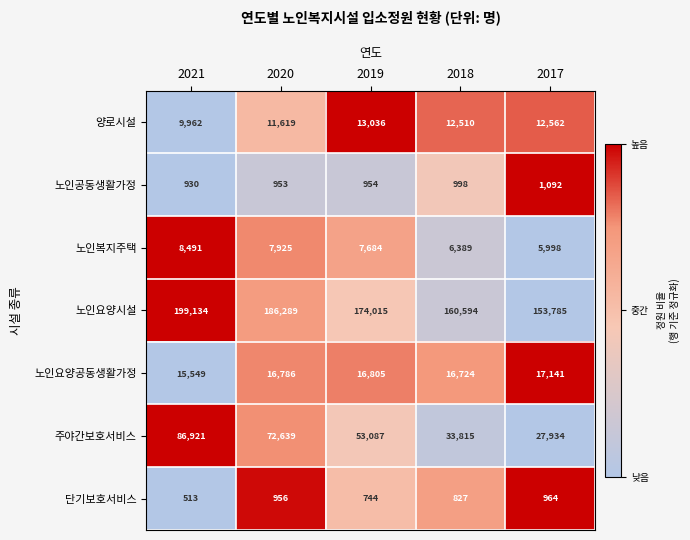

The 단기보호서비스 series shows 827 at 2018. True or false?

True